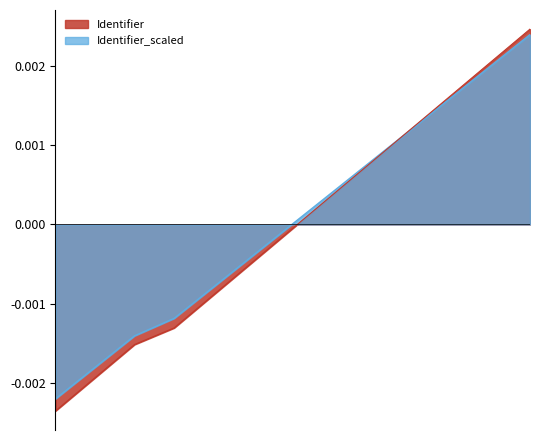

True or false: Identifier has a value of -0.0 at Week 3.

True